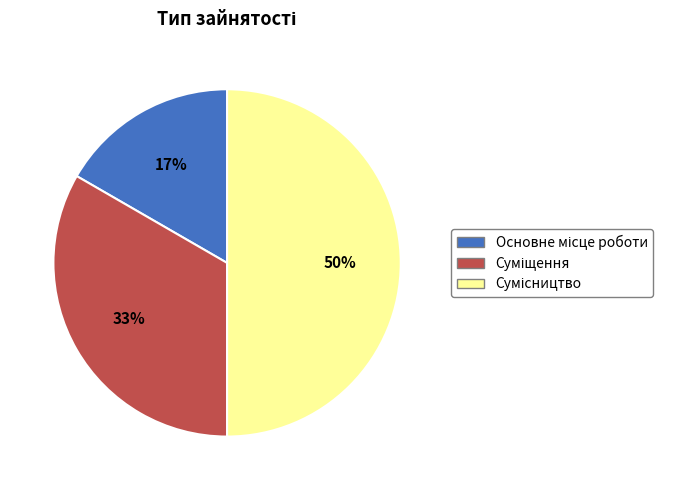

To the nearest percent, what is the average slice percentage?

33%